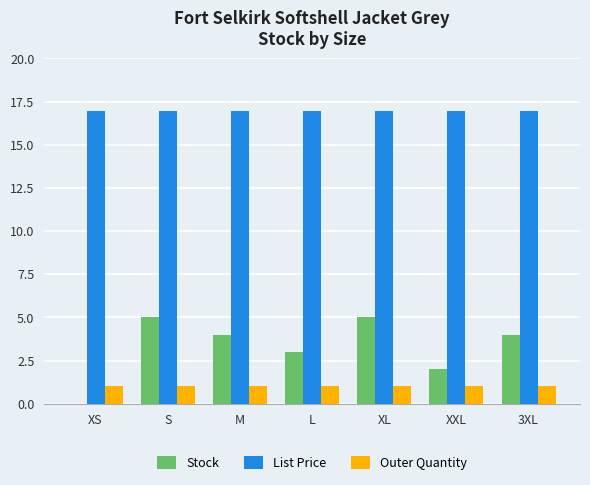

Read the Stock value at XXL.

2.0